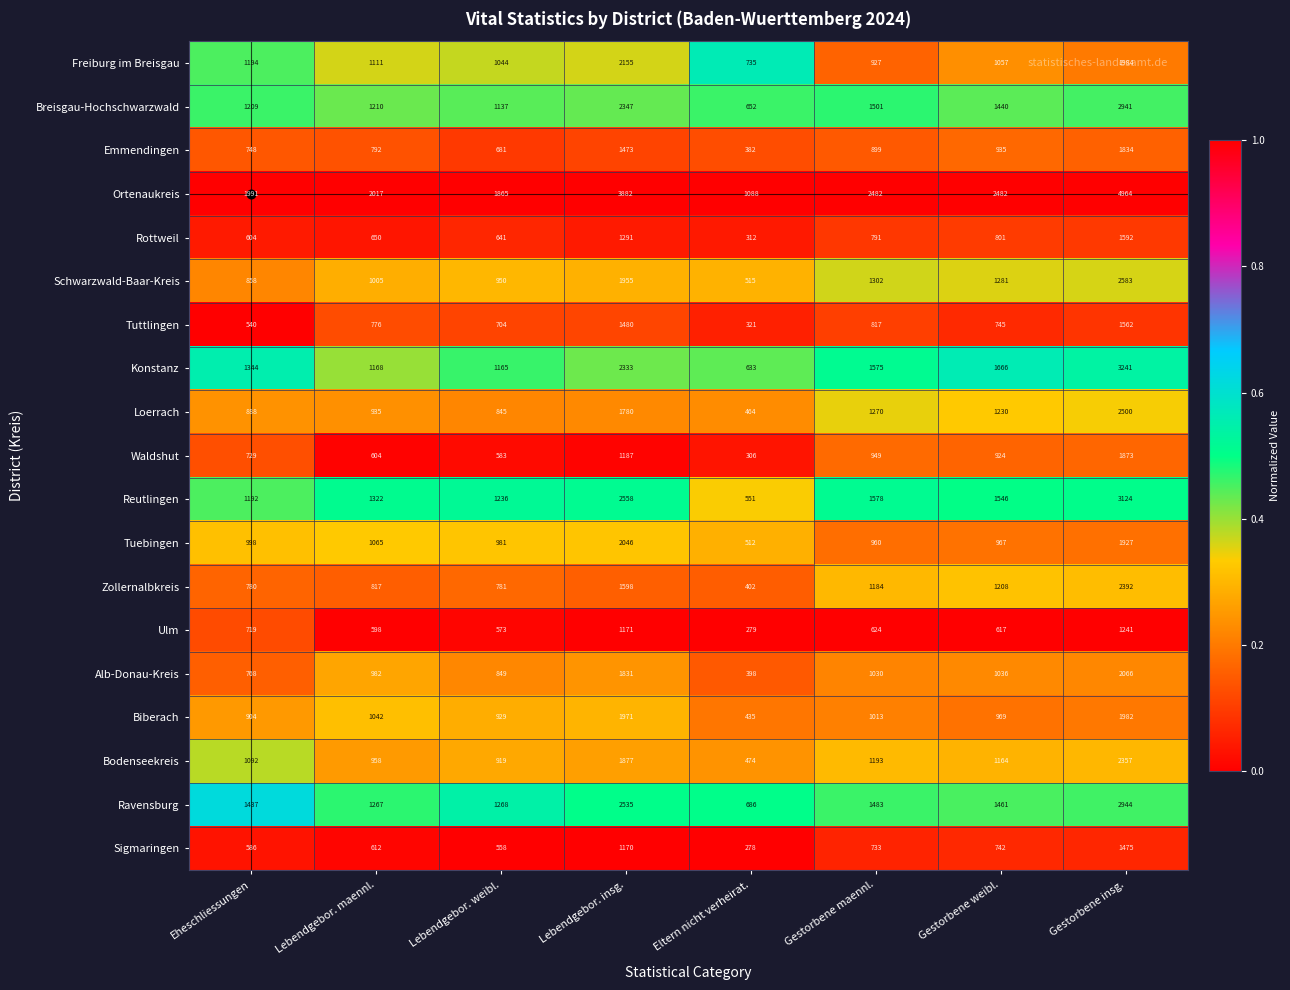

What is the difference between the maximum and minimum values in the Ravensburg series?

2258